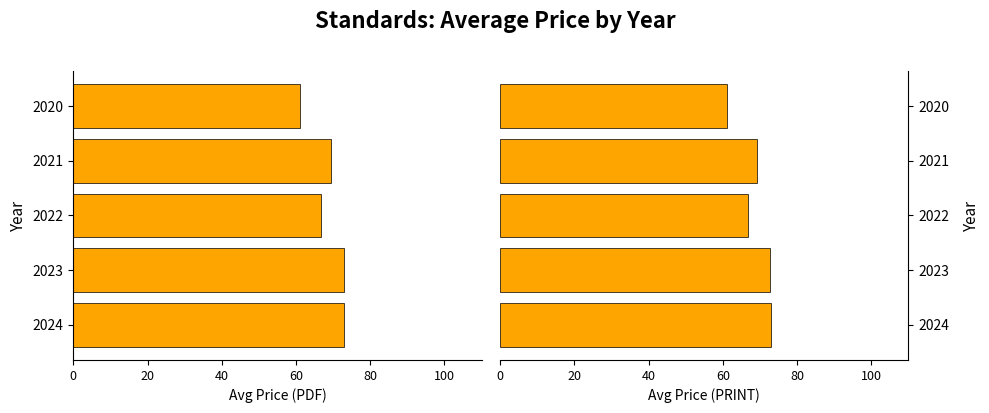

Are the bars grouped side by side (vs. stacked)?

Yes